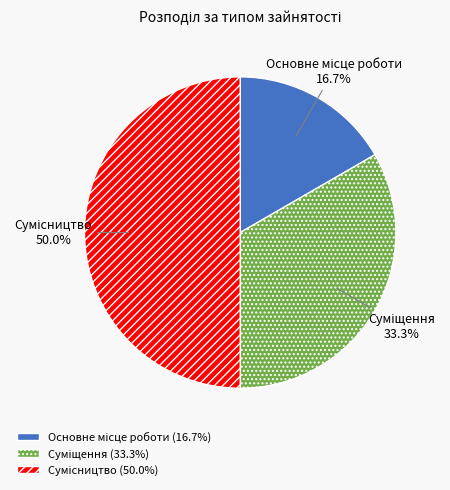

What is the change in value from Основне місце роботи to Сумісництво?

+2